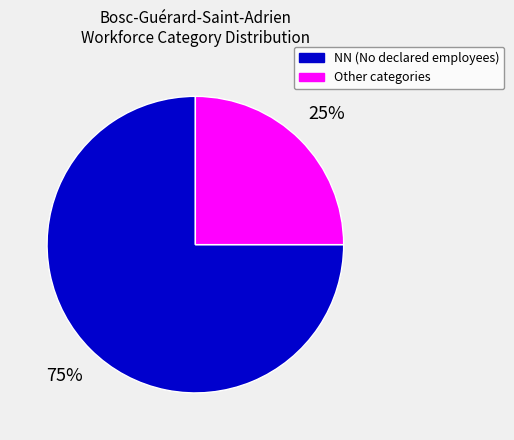

Which slice is the smallest?

Other categories